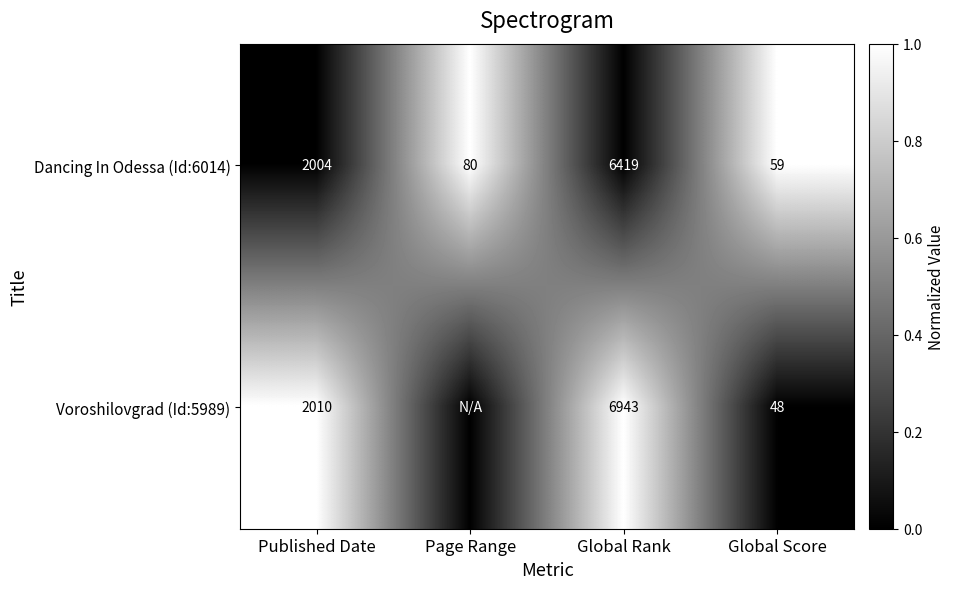

Which series changed the most between Published Date and Global Score?

Voroshilovgrad (Id:5989)